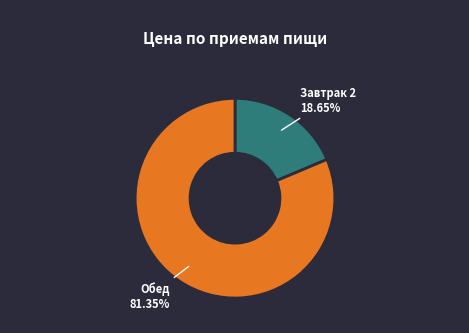

Between Обед and Завтрак 2, which is larger?

Обед